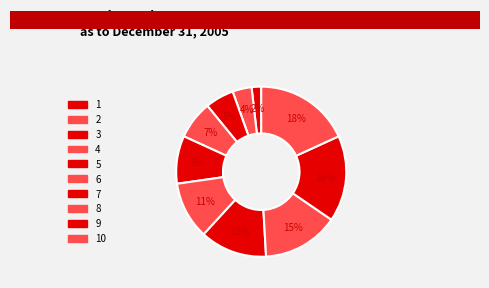

What percentage do 6 and 9 together represent?

27.3%